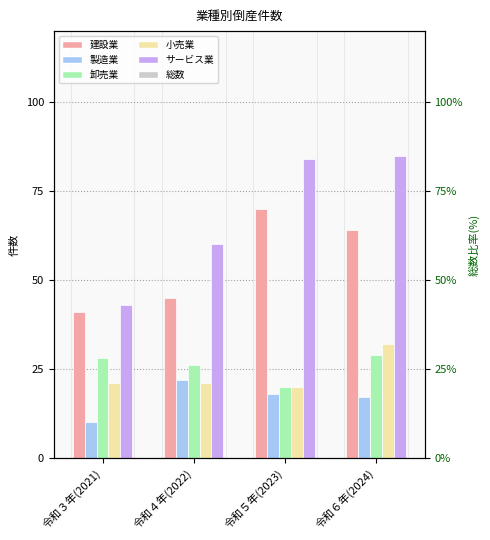

At which label does サービス業 reach its minimum?

令和３年(2021)